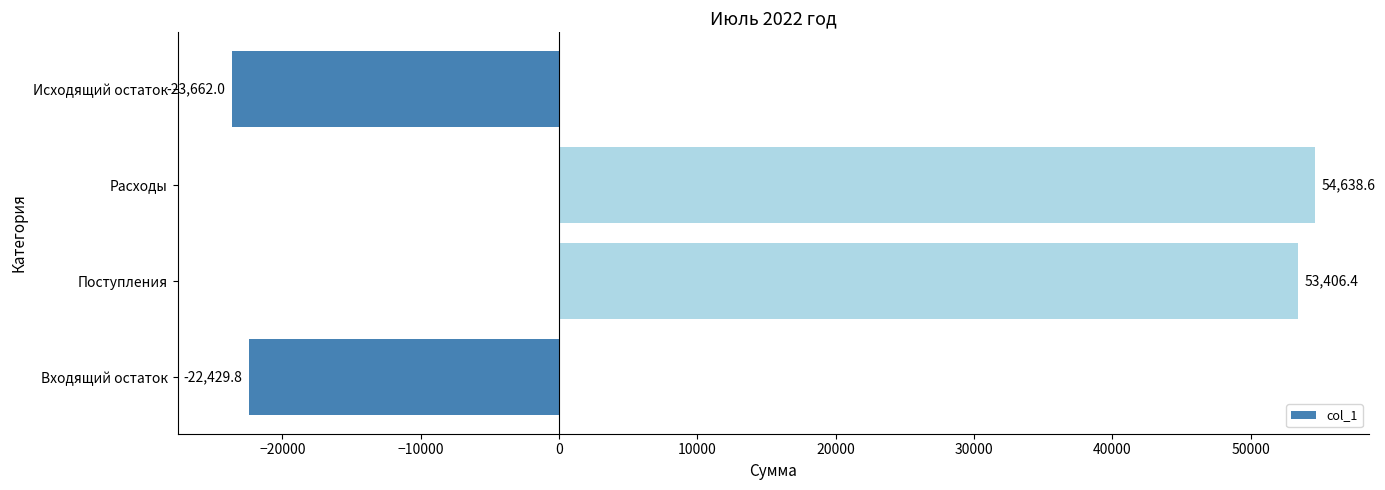

What is the difference between the maximum and minimum values?

78300.6